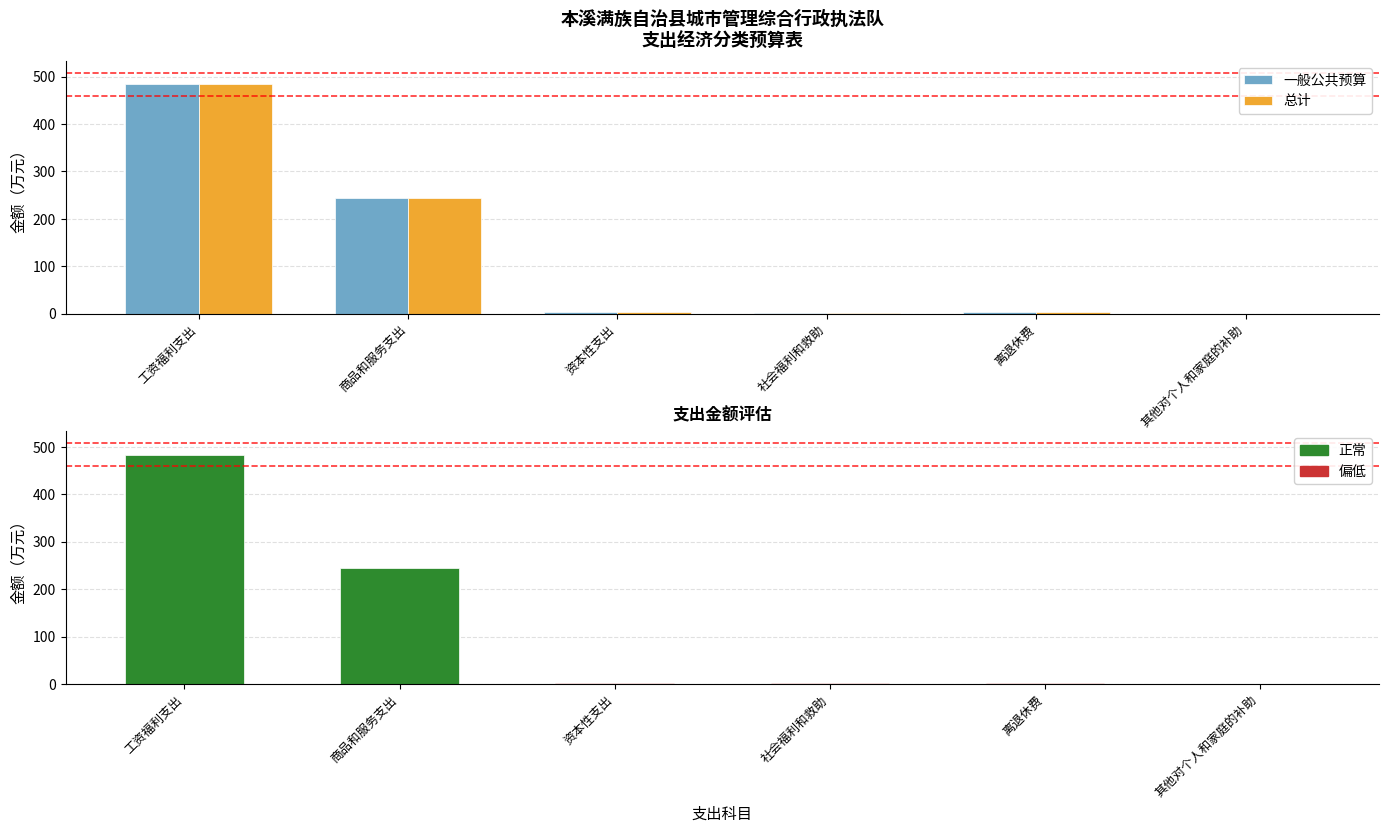

What is the label of the 3rd bar from the left?

资本性支出